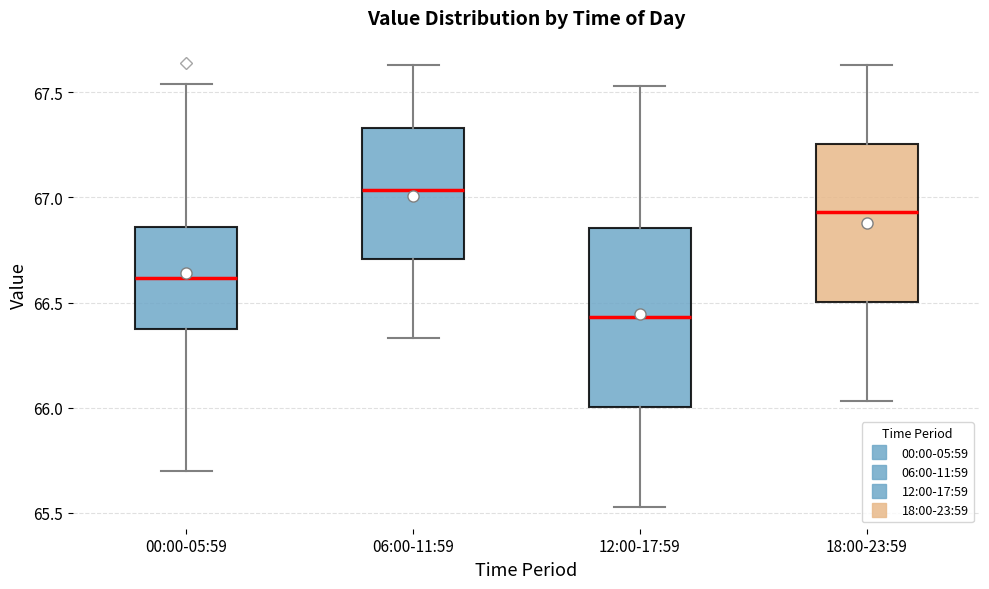

Which box has the lowest median line?

12:00-17:59